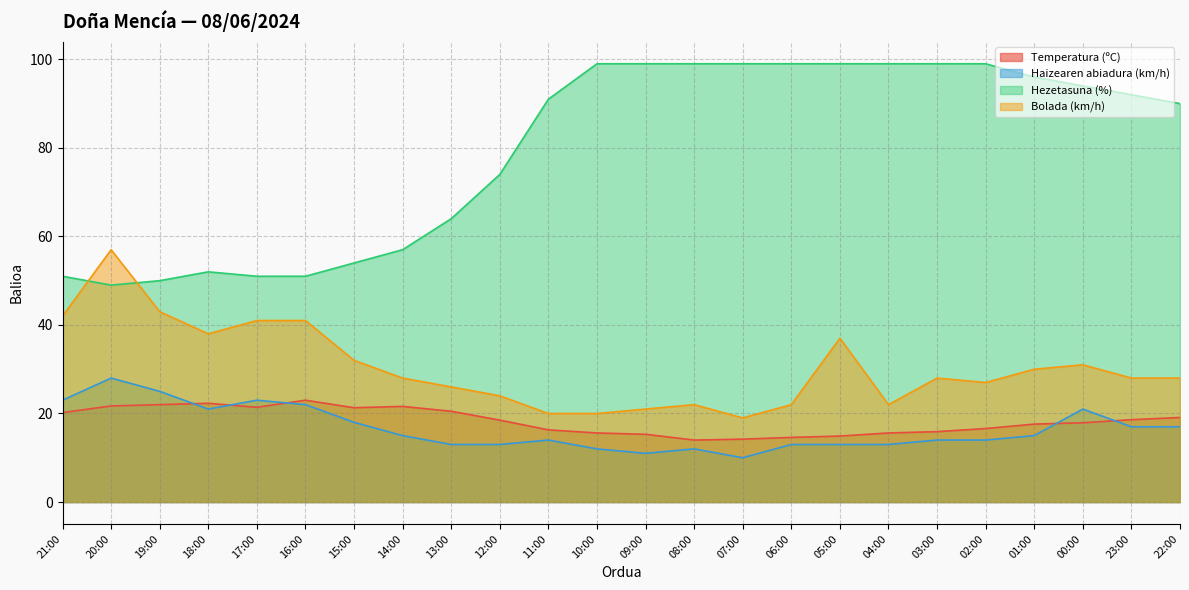

How many data points in Temperatura (ºC) are above 18?

12